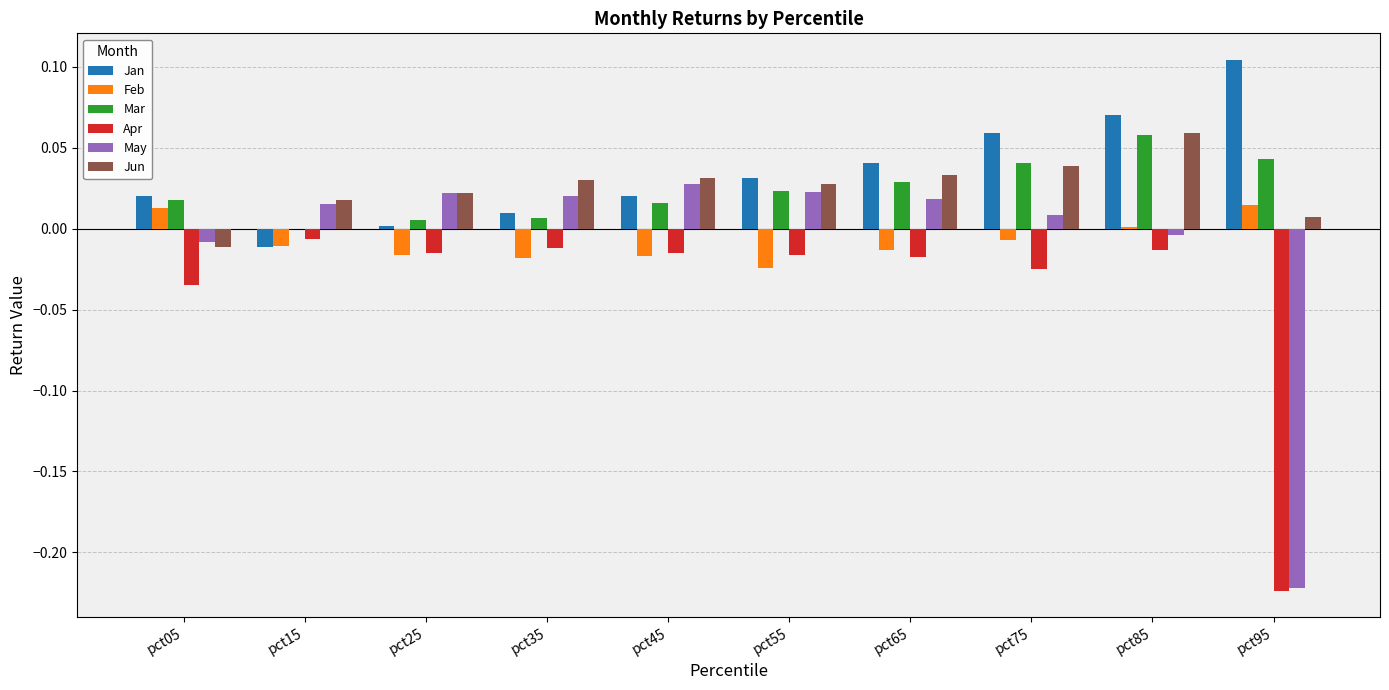

Between pct05 and pct75, which series saw the biggest shift?

Jun